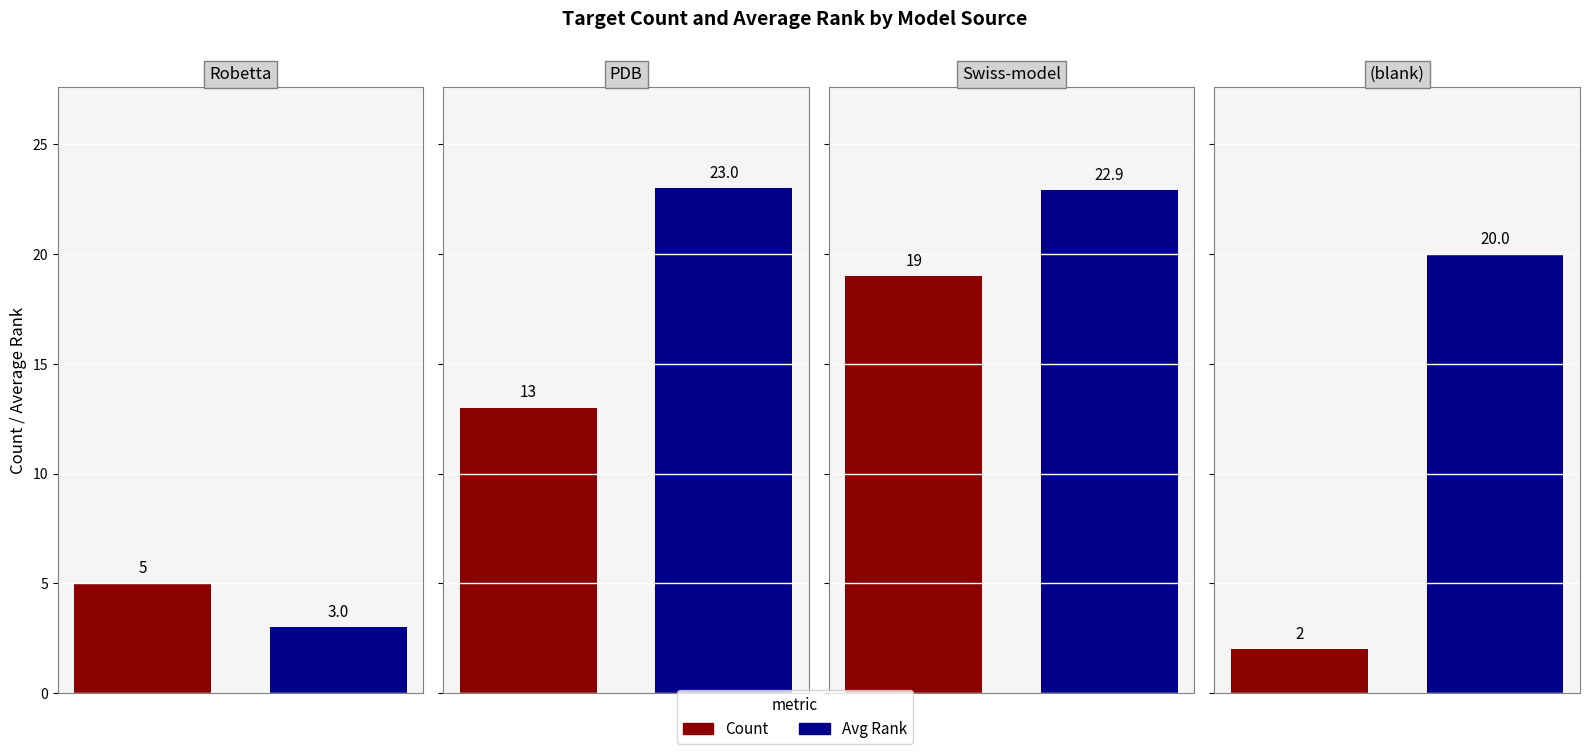

What is the label of the 2nd bar from the left?

Robetta